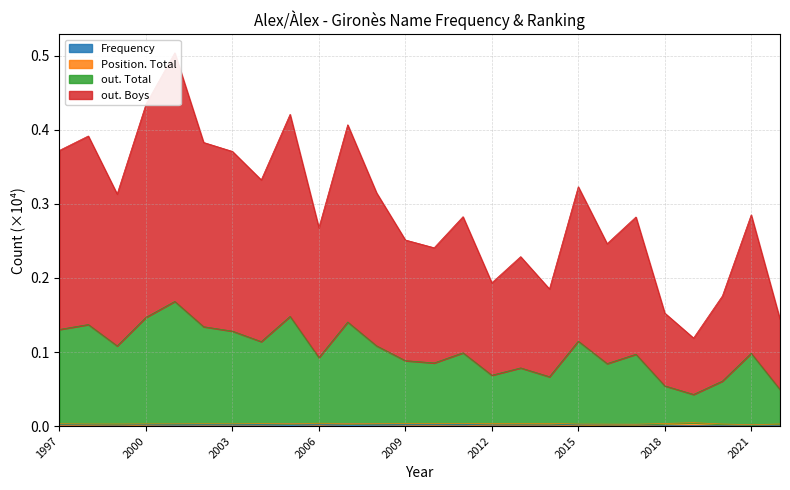

Which series changed the most between 2003 and 2018?

out. Boys